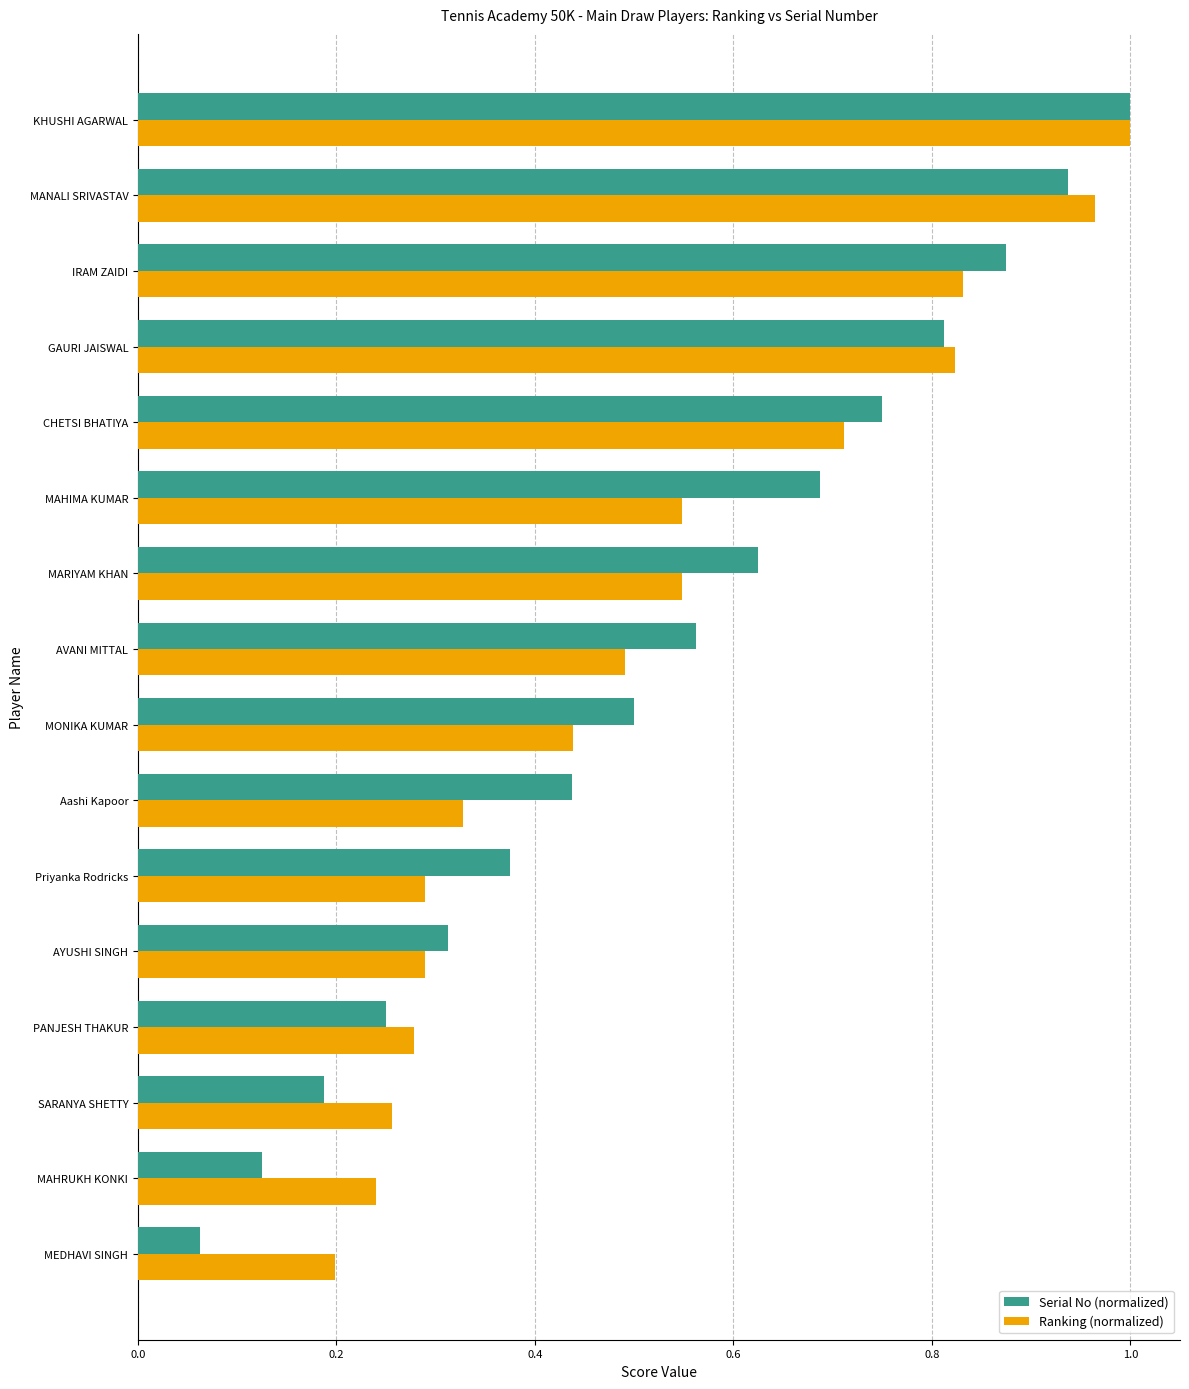

True or false: Serial No (normalized) has a value of 0.2 at MAHIMA KUMAR.

False